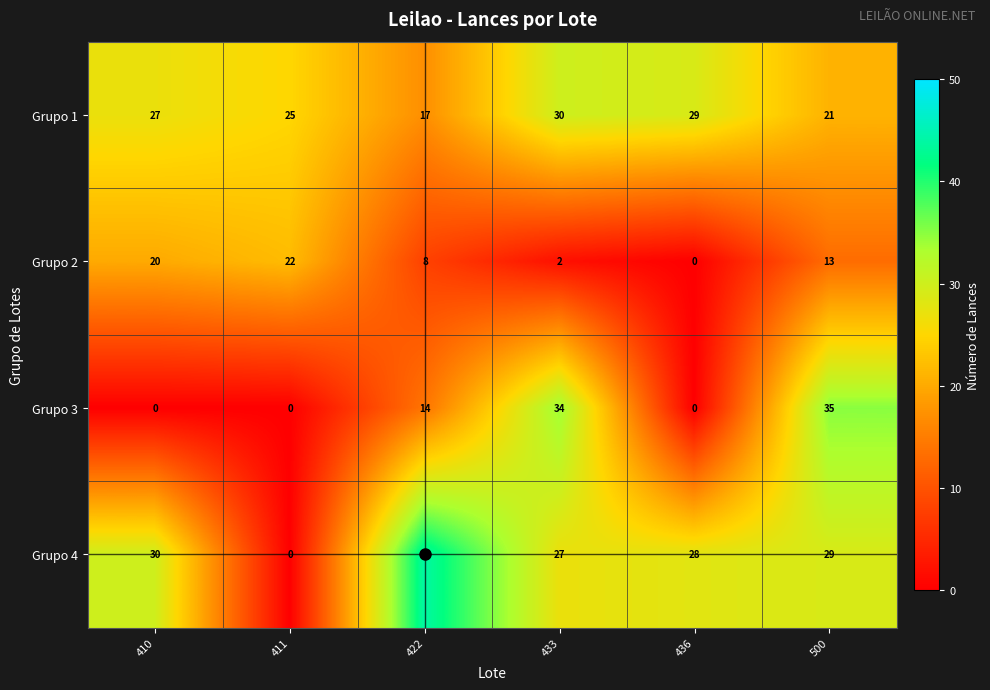

Read the Grupo 4 value at 422.

44